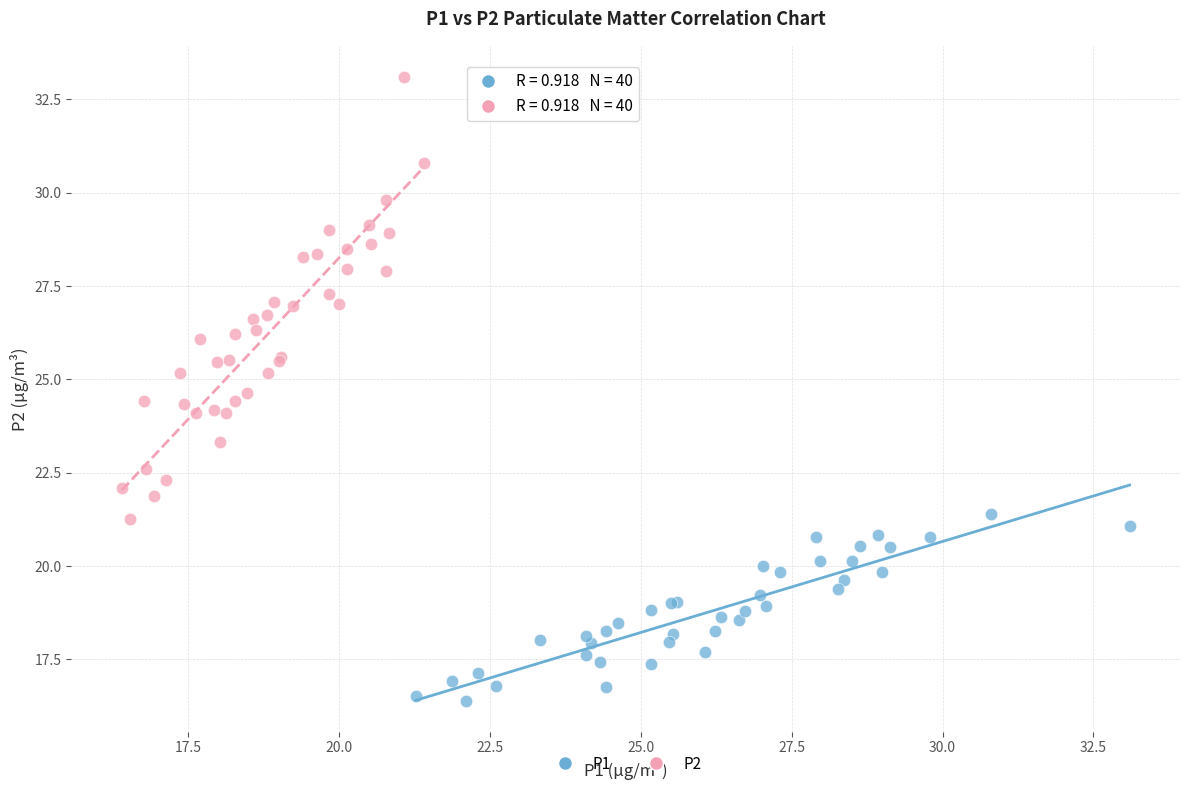

Which series has the largest Y range (max minus min)?

P2